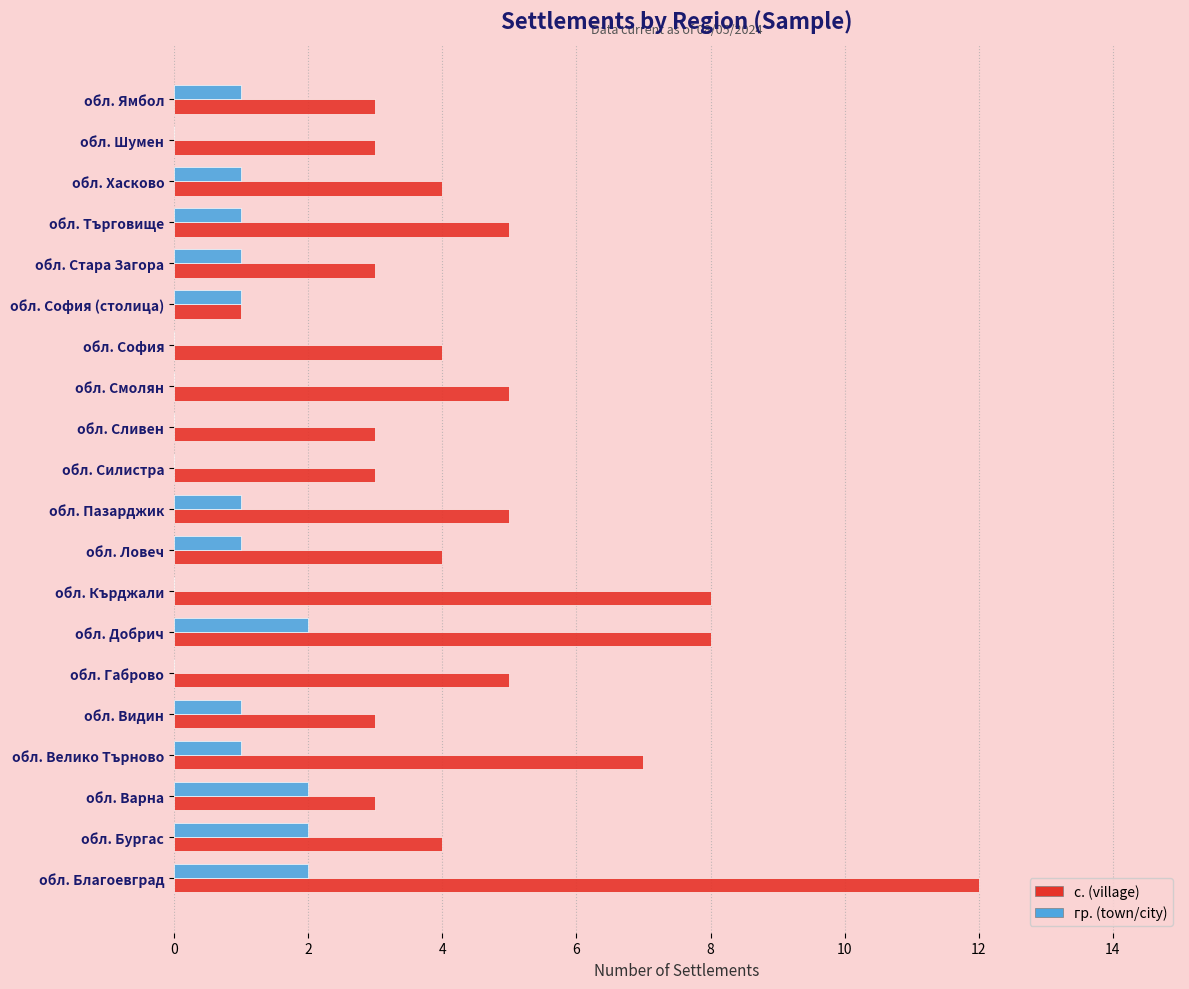

The с. (village) series shows 5 at обл. Сливен. True or false?

False